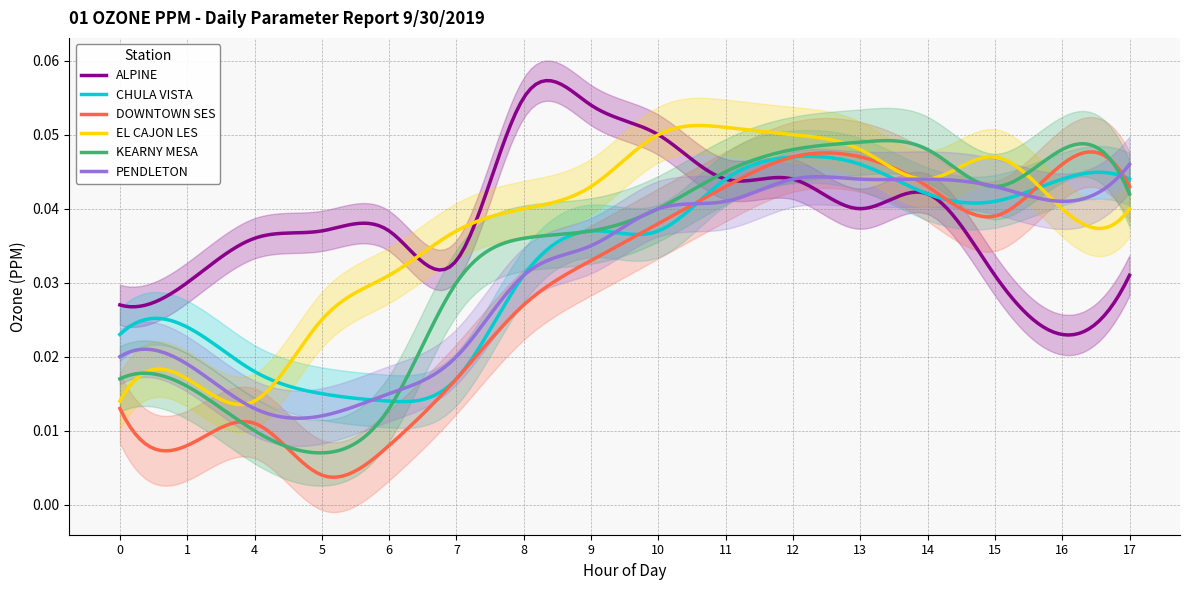

What is the total value across all series at 7?

0.2